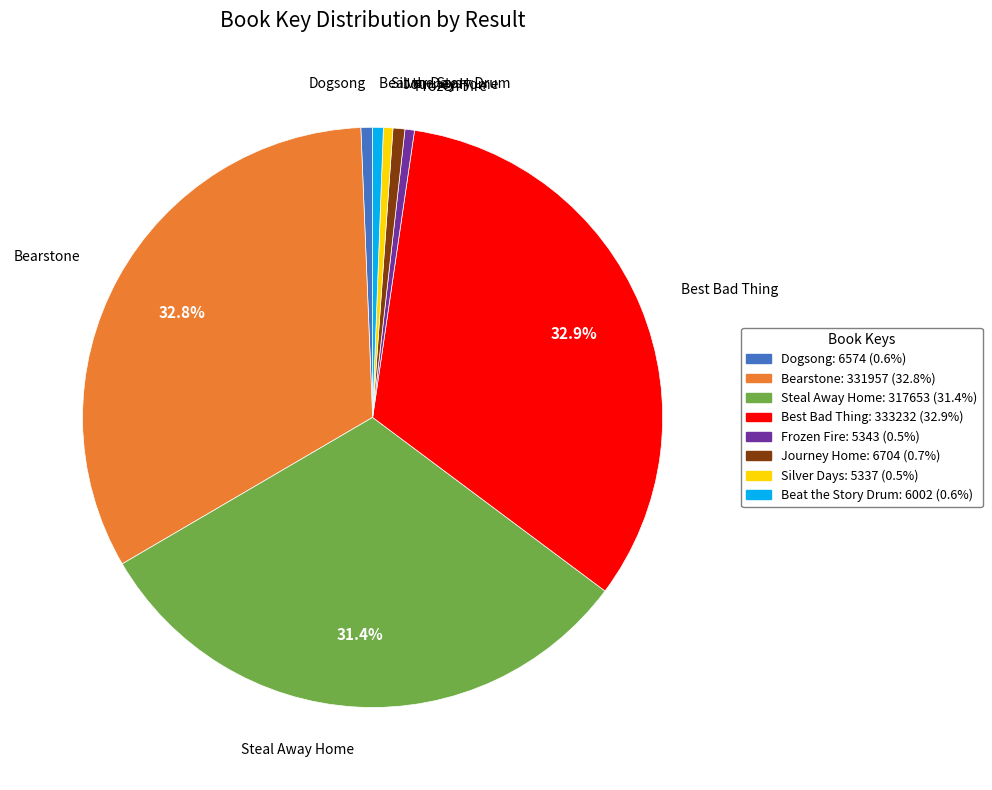

Which has a higher value, Silver Days or Best Bad Thing?

Best Bad Thing